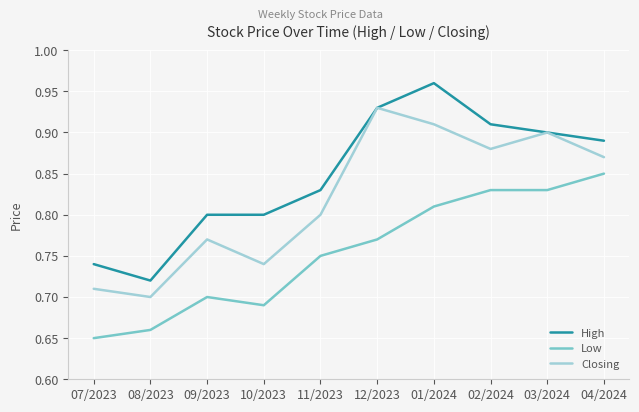

At 09/2023, list the series in order from largest to smallest.

High, Closing, Low